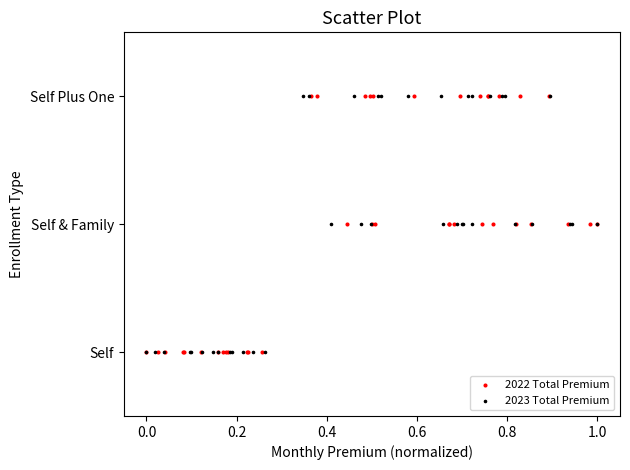

What are all the series names shown in the legend?

2022 Total Premium, 2023 Total Premium